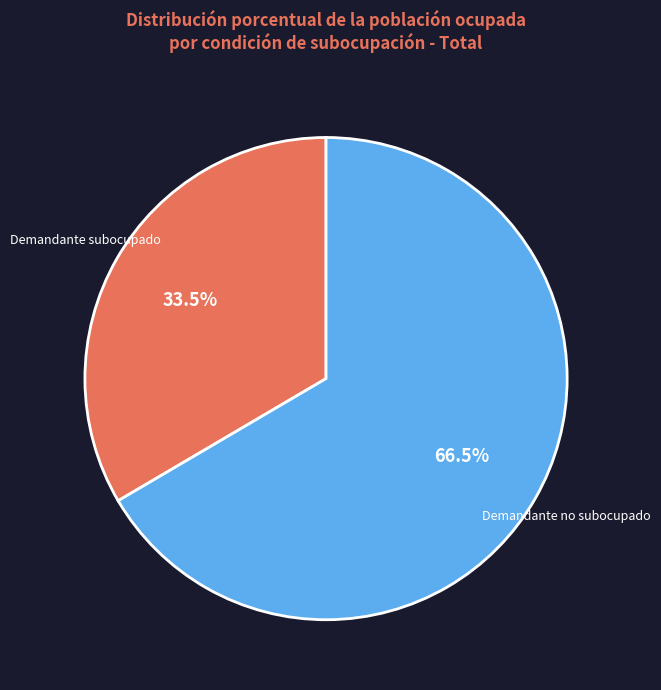

Which slice is the smallest?

Demandante subocupado